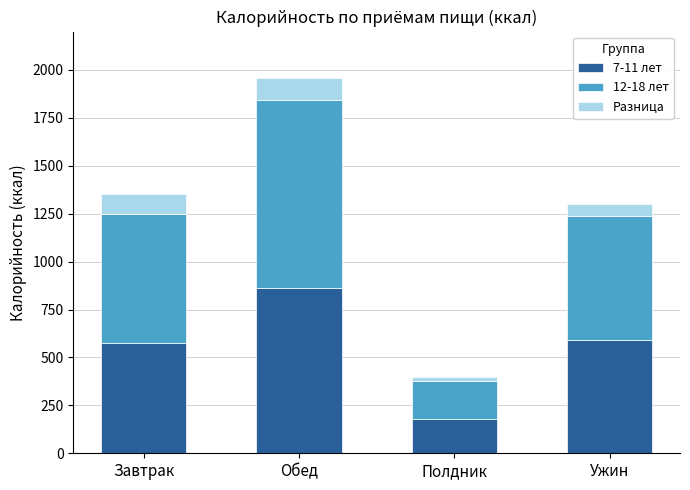

What are all the series names shown in the legend?

7-11 лет, 12-18 лет, Разница